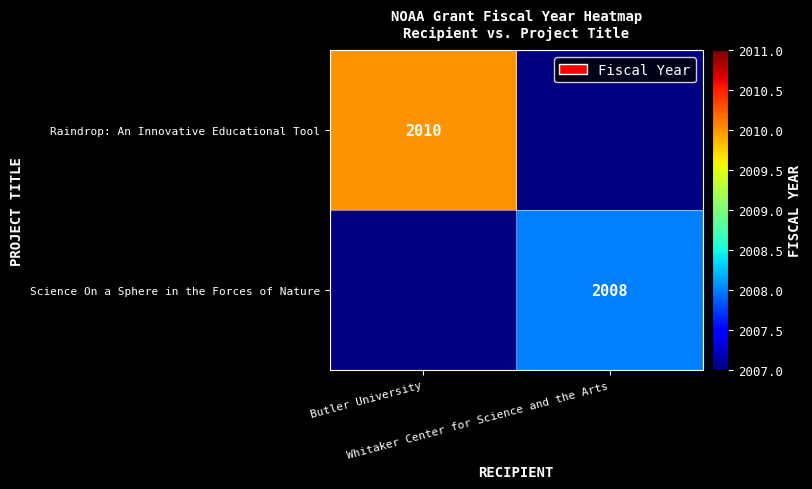

How many data points does each series have?

2